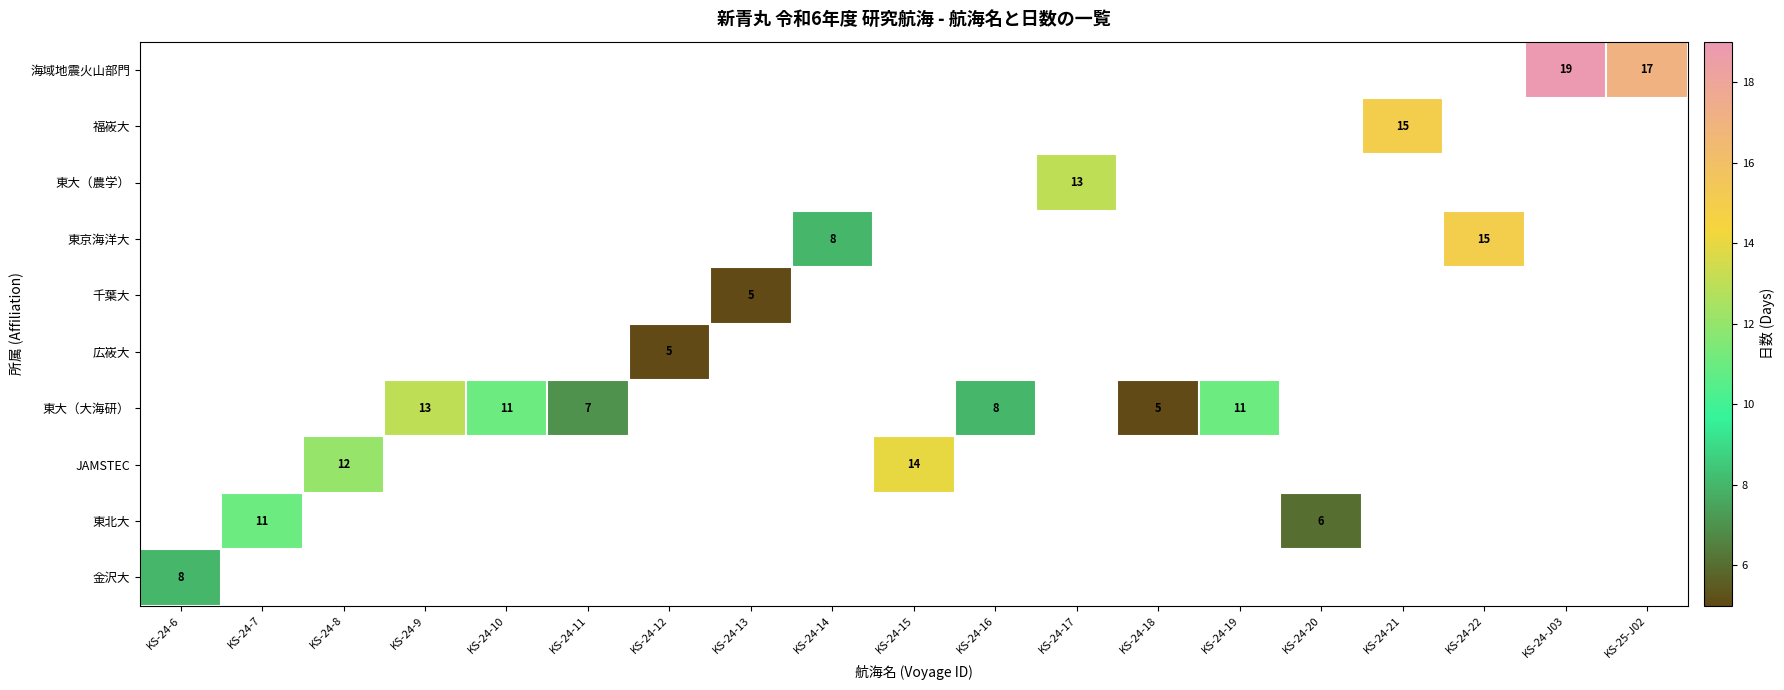

The value of JAMSTEC at KS-24-15 is 22.1. True or false?

False